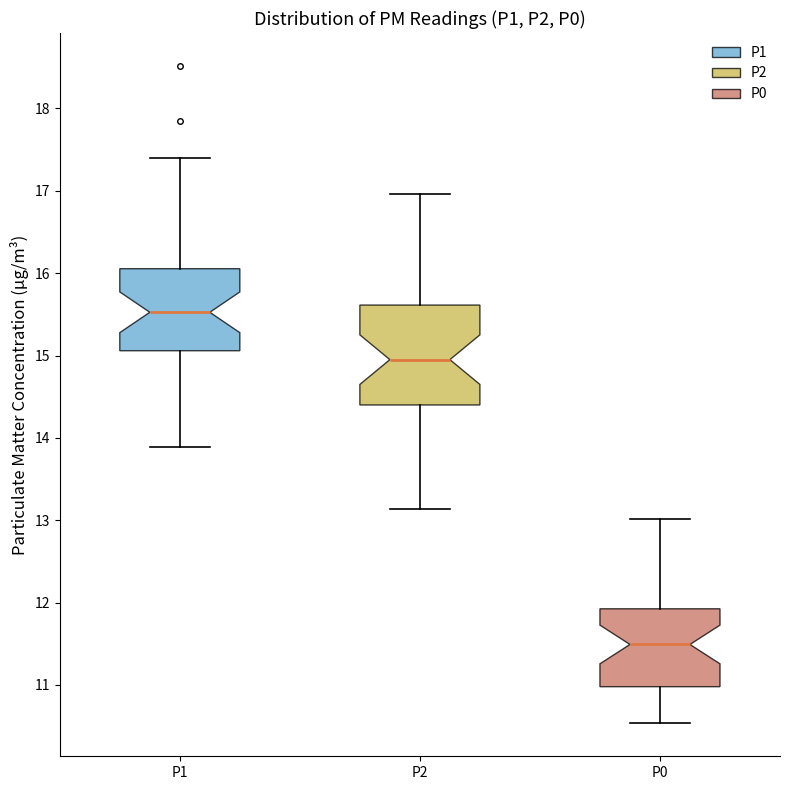

Reading left to right, read every box against the y-axis: the position of its median line, the range the box covers, and the ends of its whiskers. The values are not printed on the chart, so give them approximately, as read against the axis.

P1: median 15.5, box 15.1 to 16.1, whiskers 13.9 to 17.4
P2: median 14.9, box 14.4 to 15.6, whiskers 13.1 to 17.0
P0: median 11.5, box 11.0 to 11.9, whiskers 10.5 to 13.0